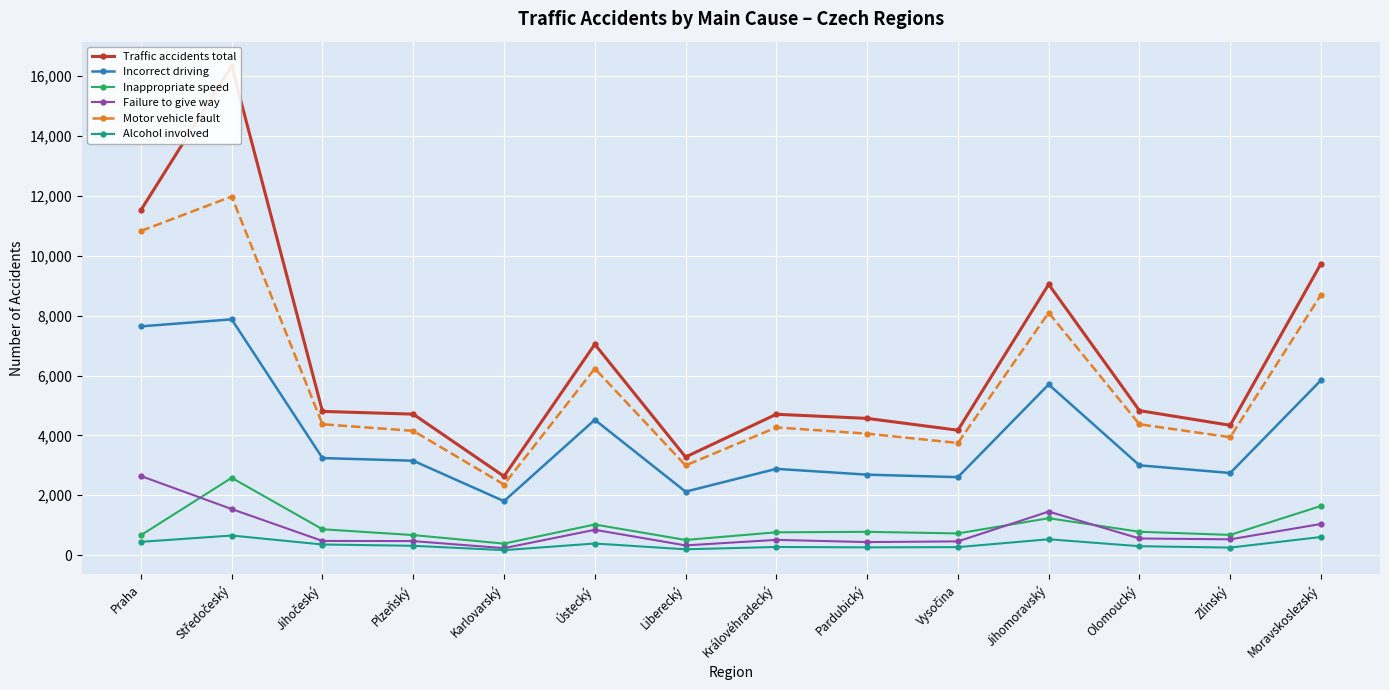

At which category is the sum across all series the highest?

Středočeský